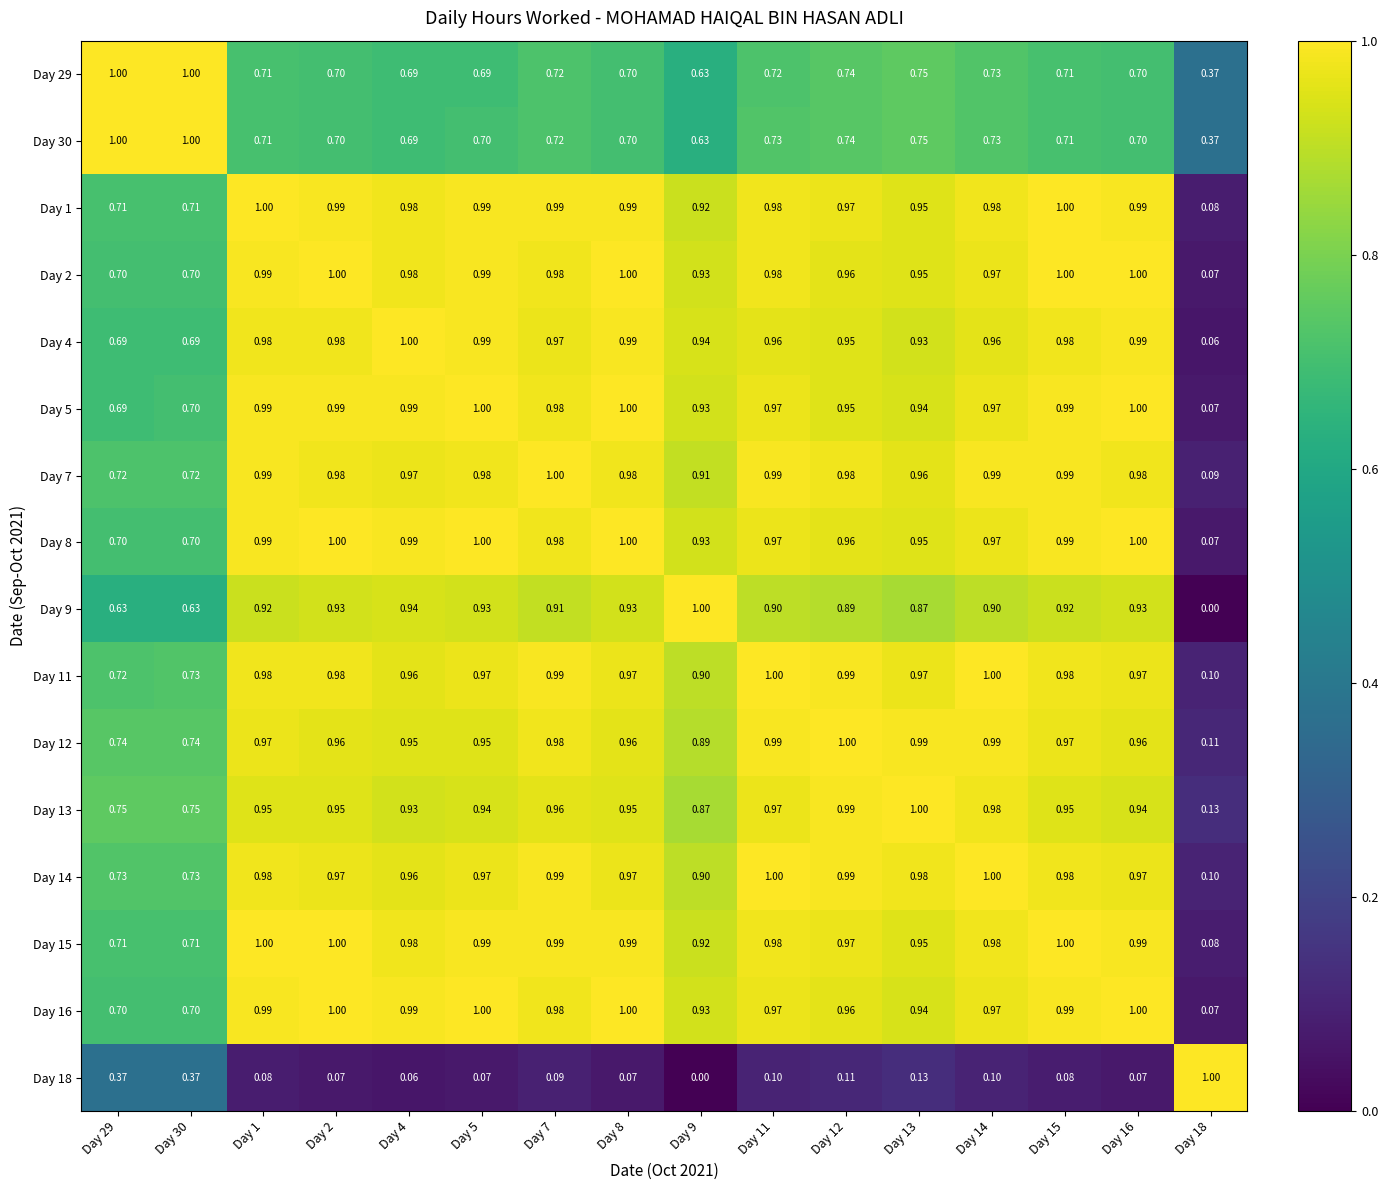

Is the value of Day 4 at Day 2 greater than the value of Day 18 at Day 8?

Yes